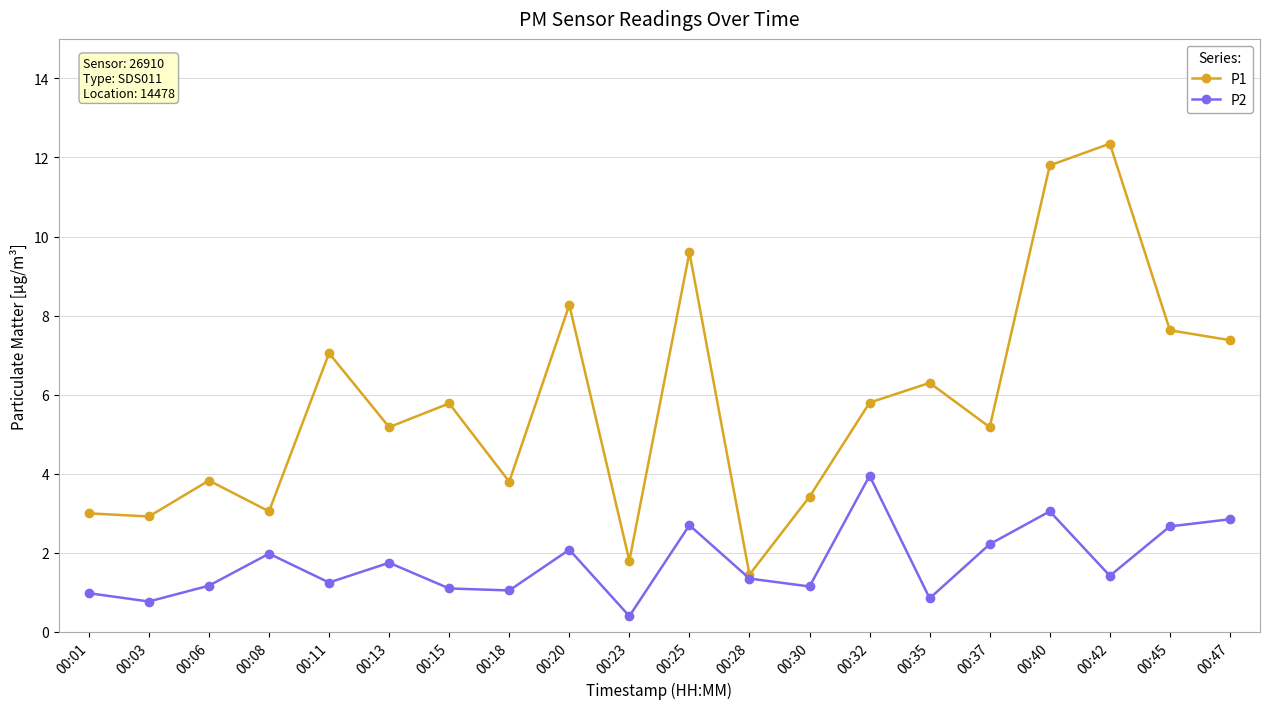

Which series has the widest spread of values?

P1